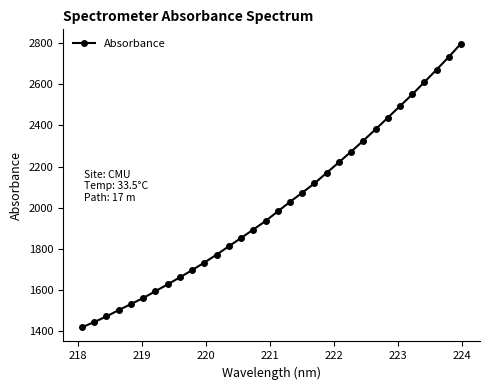

What is the value of the 2nd point from the left?

1443.6